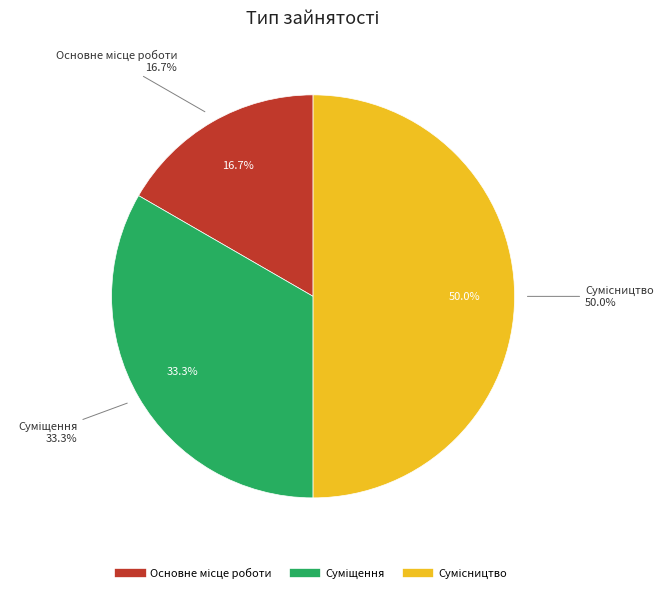

Rank the categories by value from highest to lowest.

Сумісництво, Суміщення, Основне місце роботи